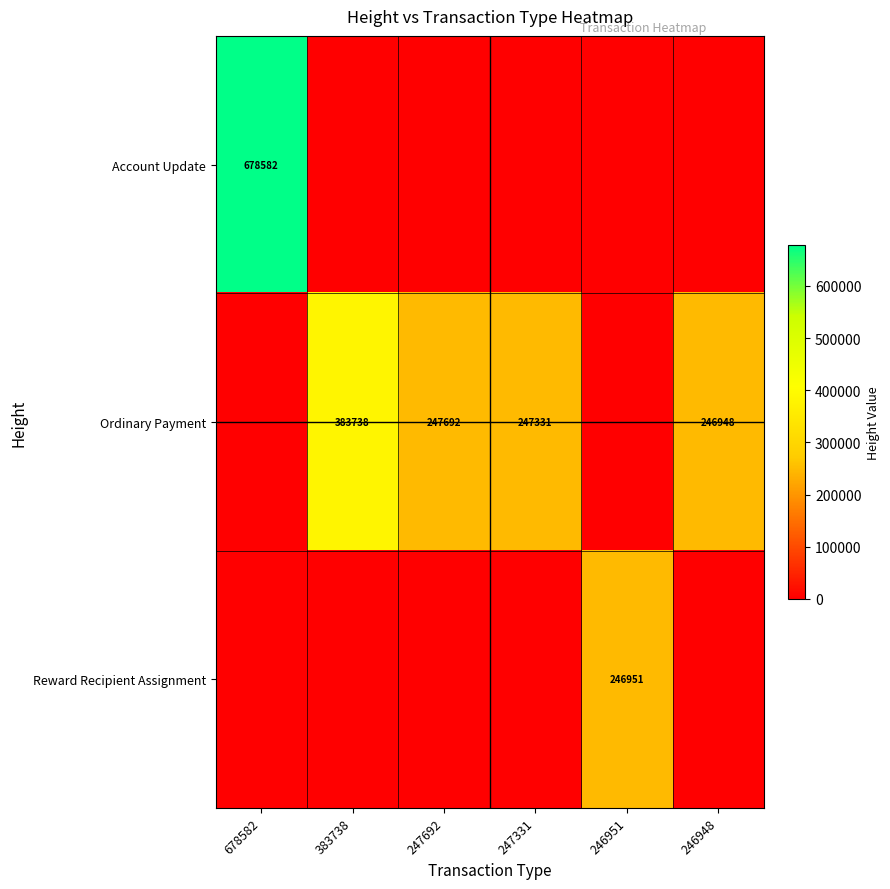

How many series are shown in this chart?

3